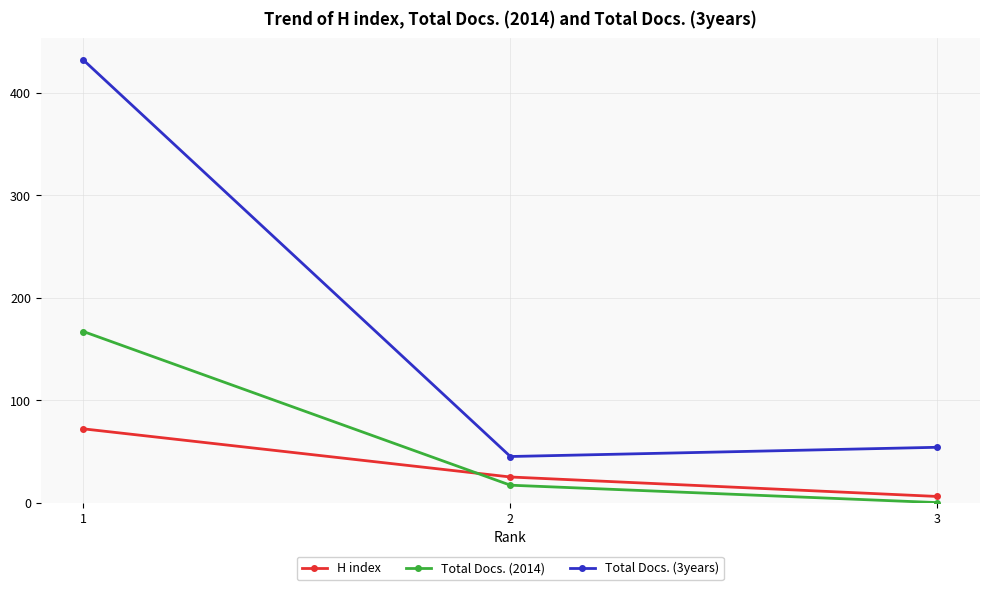

Is it true that H index equals 6 at 3?

True